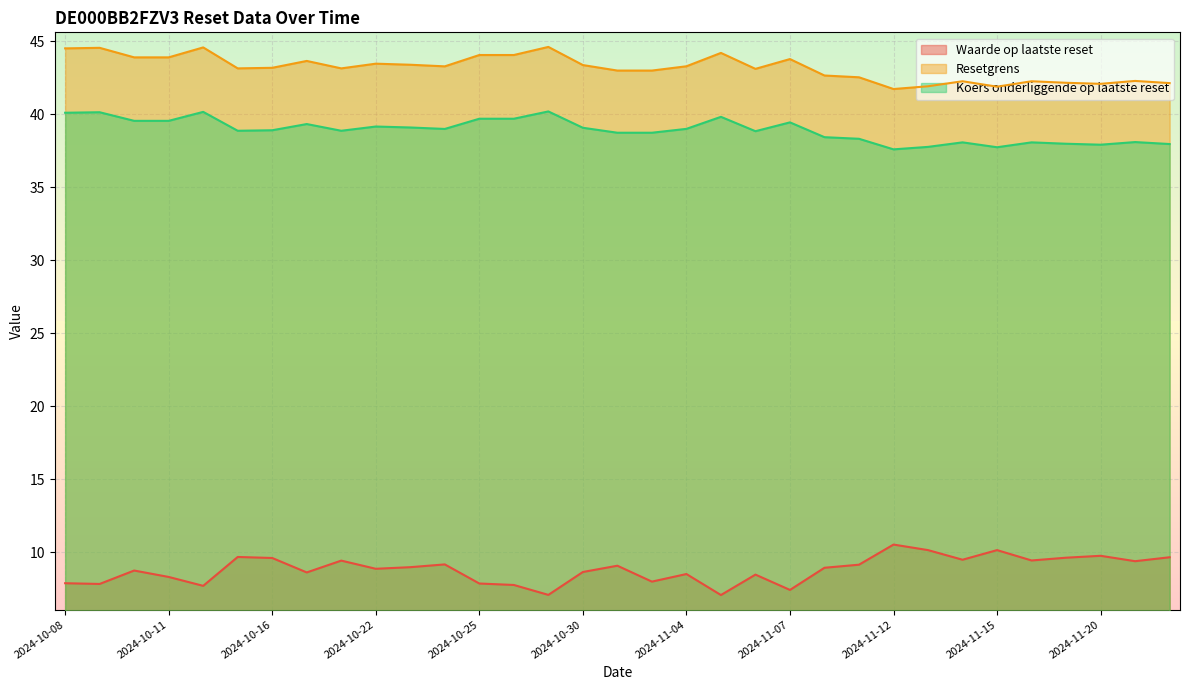

Between 2024-10-22 and 2024-11-22, which series saw the biggest shift?

Resetgrens